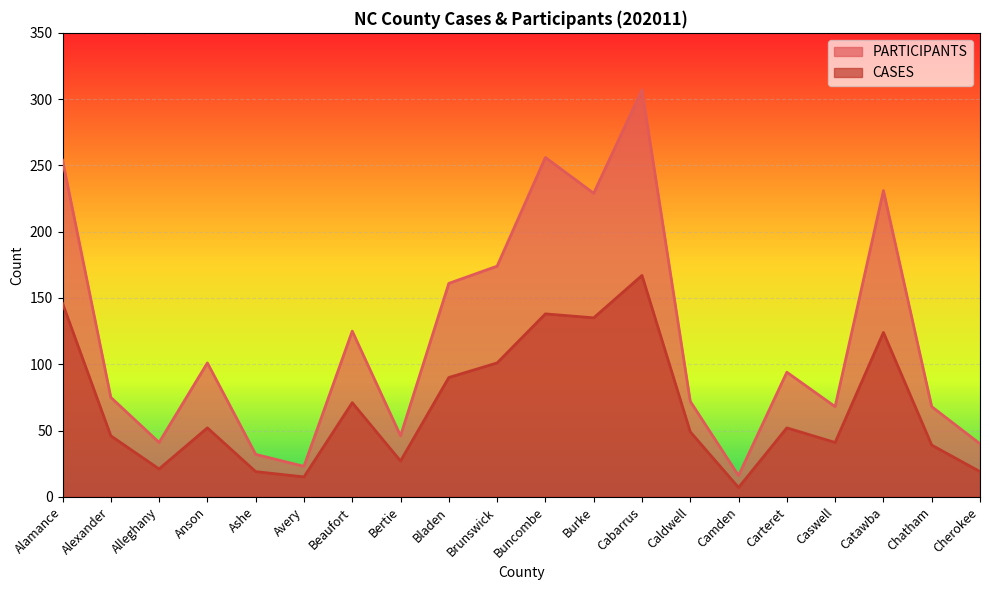

What is the label of the 12th point from the left?

Burke